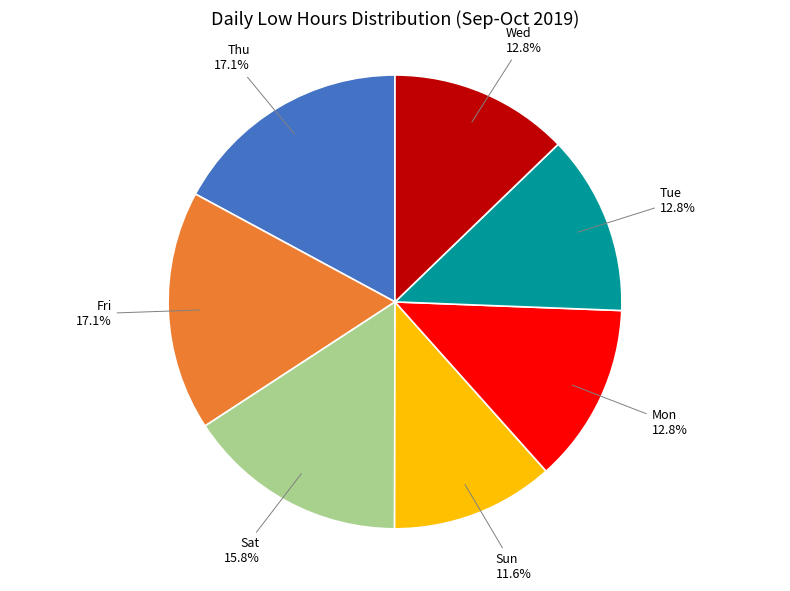

What is the smallest slice in the pie chart?

Sun